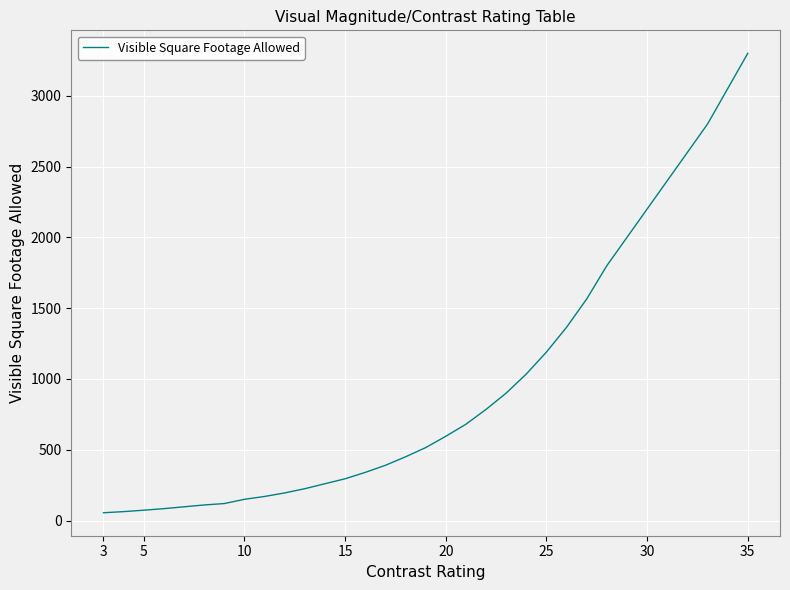

How many lines are shown in the chart?

1